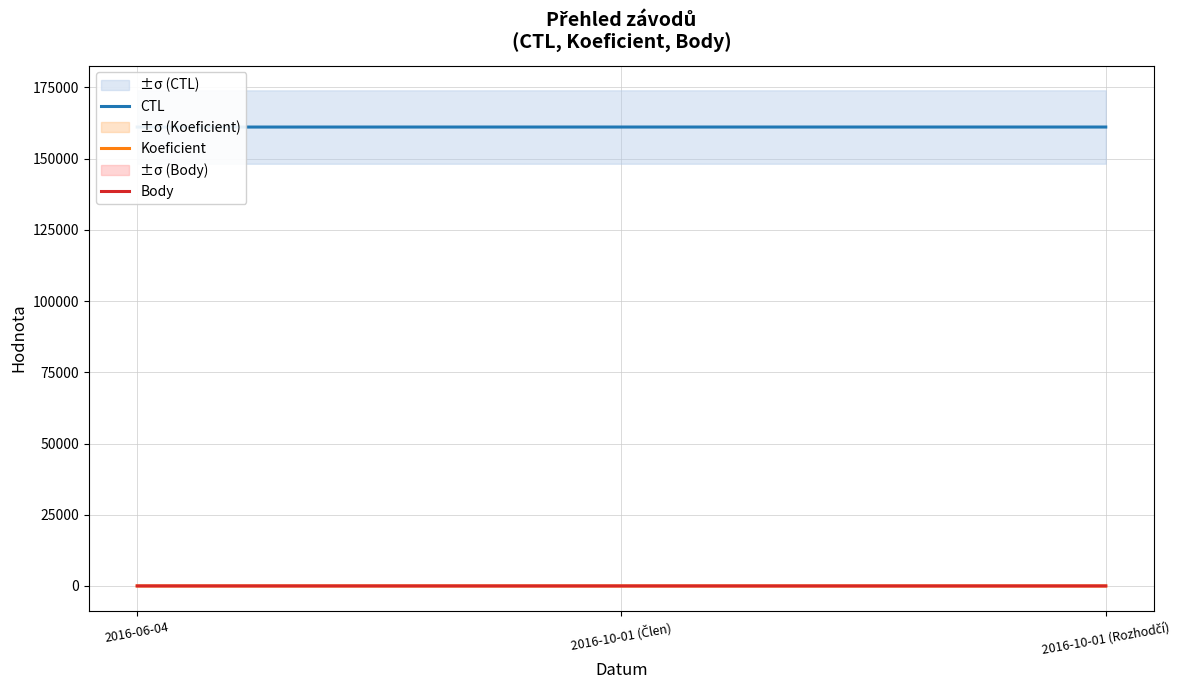

Which category has the lowest value across all series?

2016-10-01 (Člen)